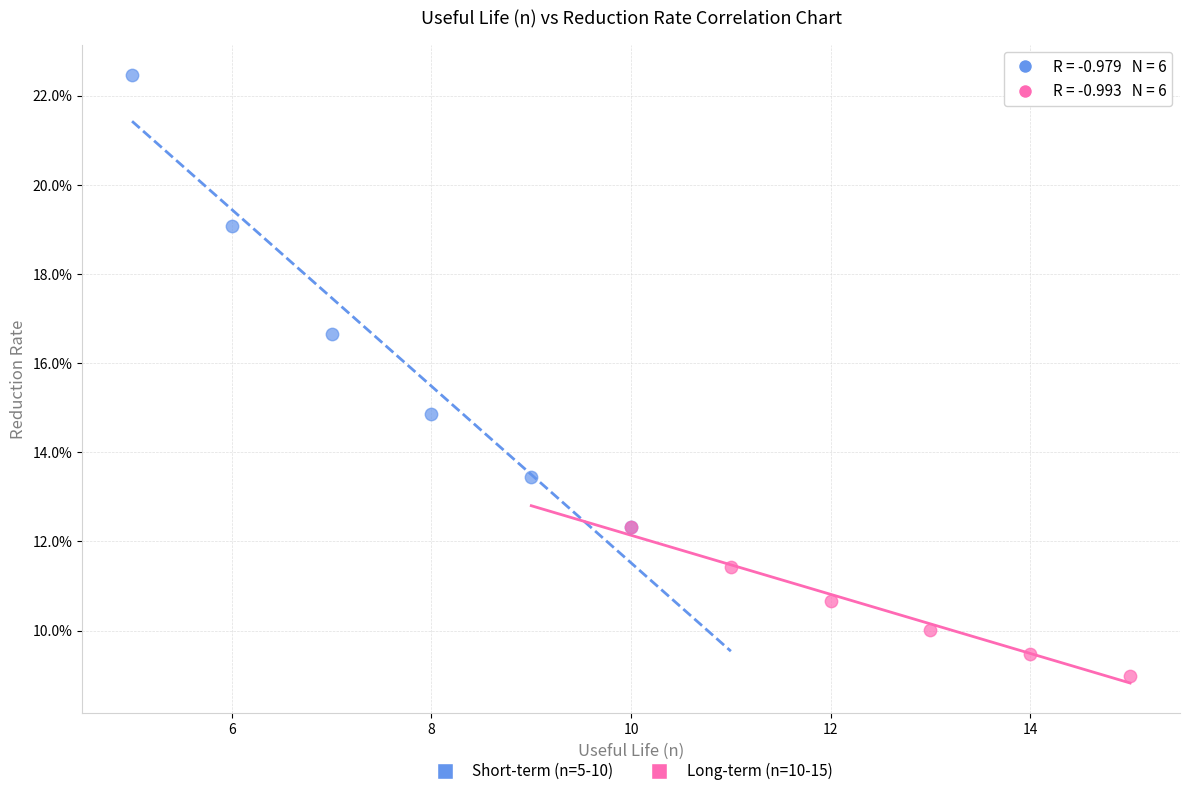

Which series contains the lowest Y value?

Long-term (n=10-15)